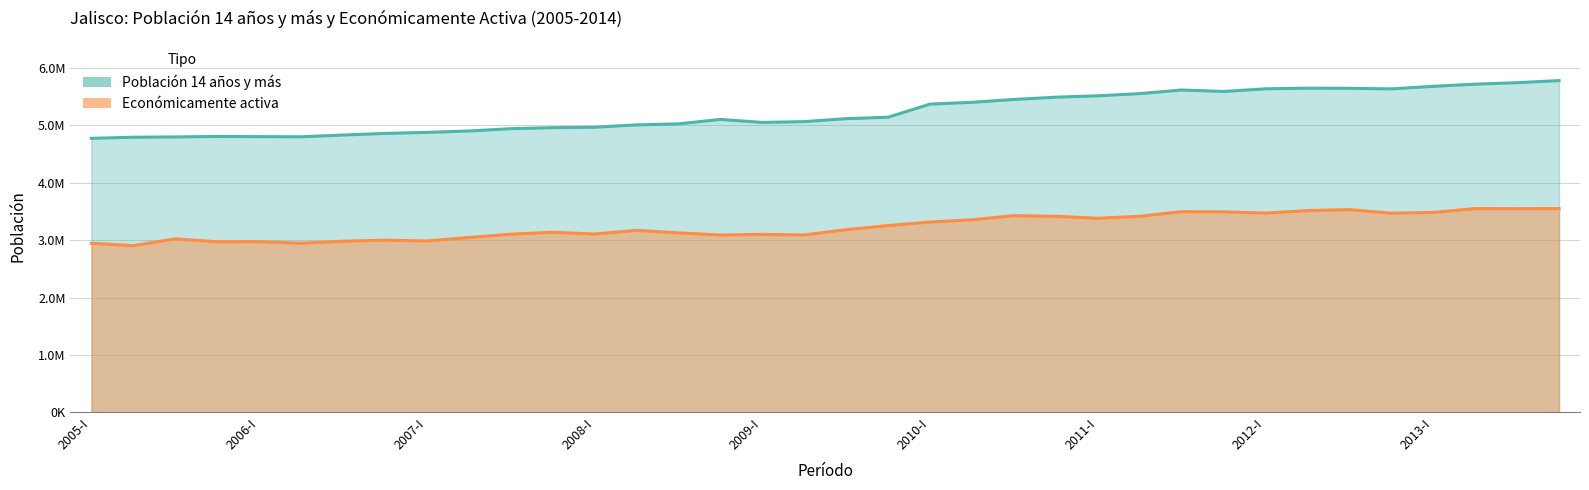

What is the average value of the Población 14 años y más series?

5221992